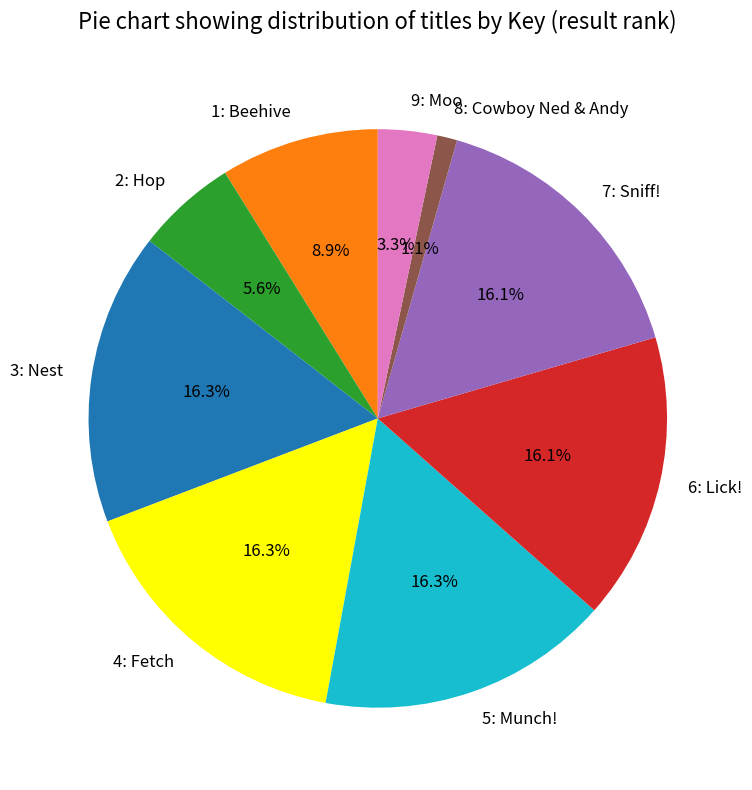

Approximately how many times larger is the value at 6: Lick! compared to 3: Nest?

1.0